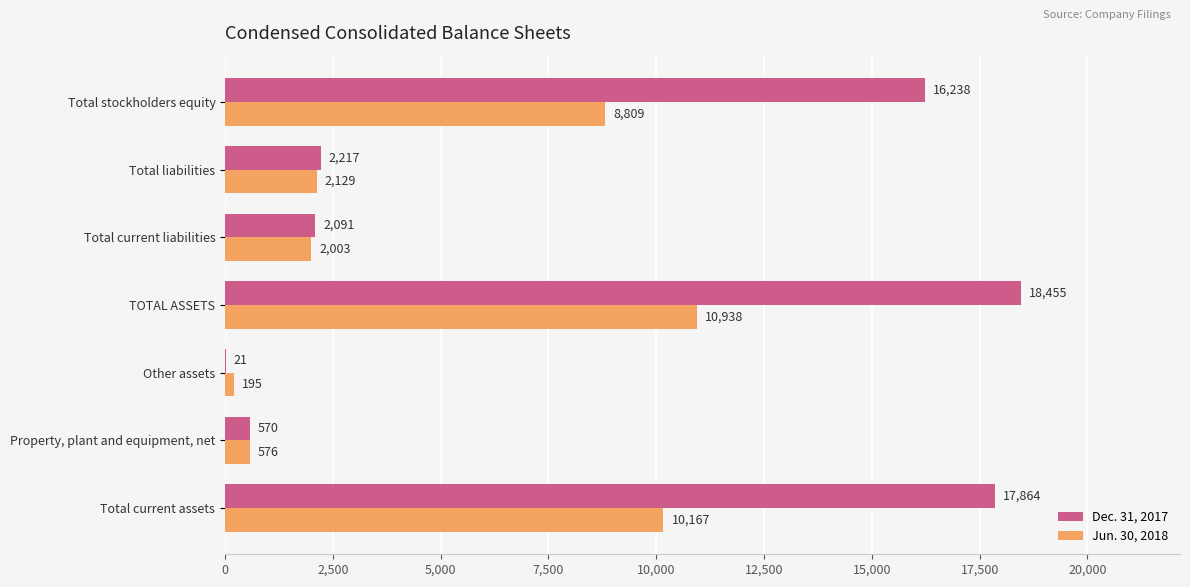

Between Property, plant and equipment, net and Other assets, which series saw the biggest shift?

Dec. 31, 2017